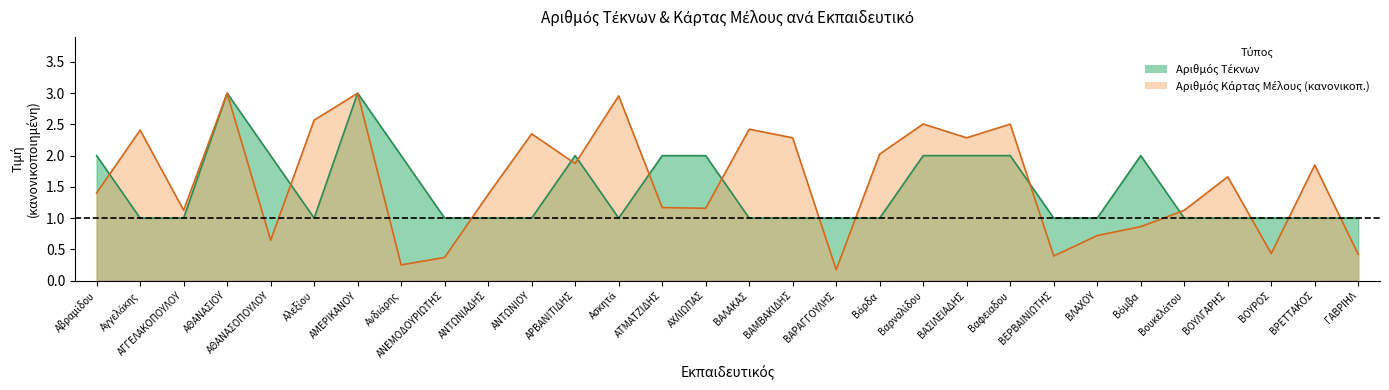

At which category does the chart reach its peak across all series?

ΑΘΑΝΑΣΙΟΥ